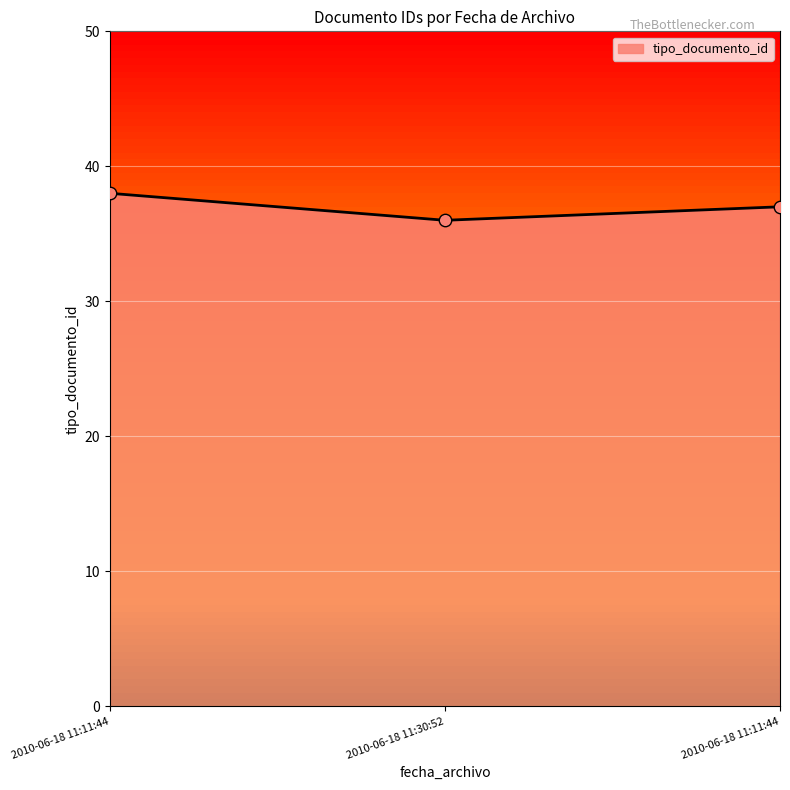

What is the ratio of the value at 2010-06-18 11:11:44 to the value at 2010-06-18 11:11:44?

1.0